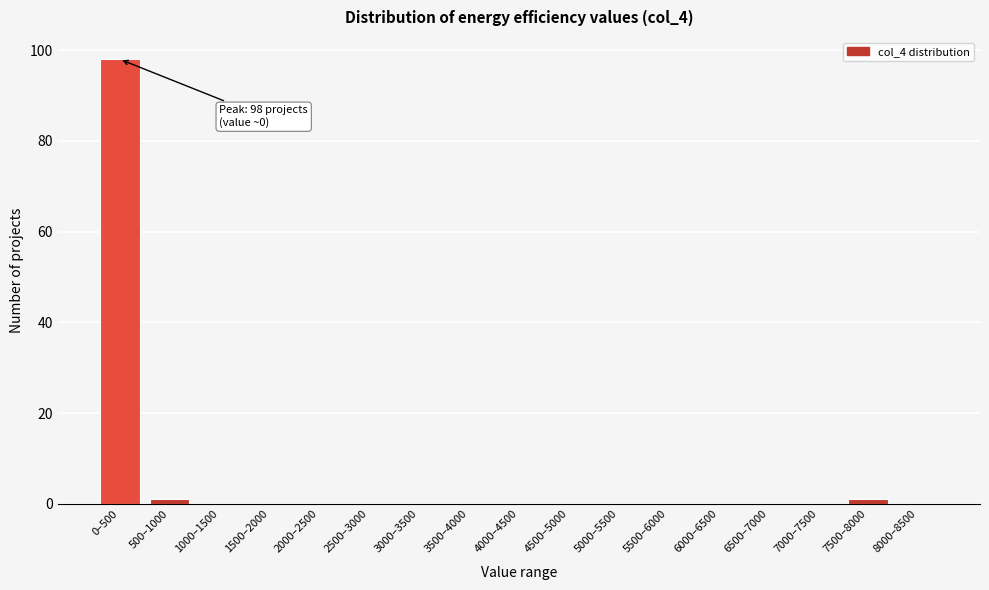

Reading left to right, list all the values displayed in this chart.

0–500=98	500–1000=1	1000–1500=0	1500–2000=0	2000–2500=0	2500–3000=0	3000–3500=0	3500–4000=0	4000–4500=0	4500–5000=0	5000–5500=0	5500–6000=0	6000–6500=0	6500–7000=0	7000–7500=0	7500–8000=1	8000–8500=0